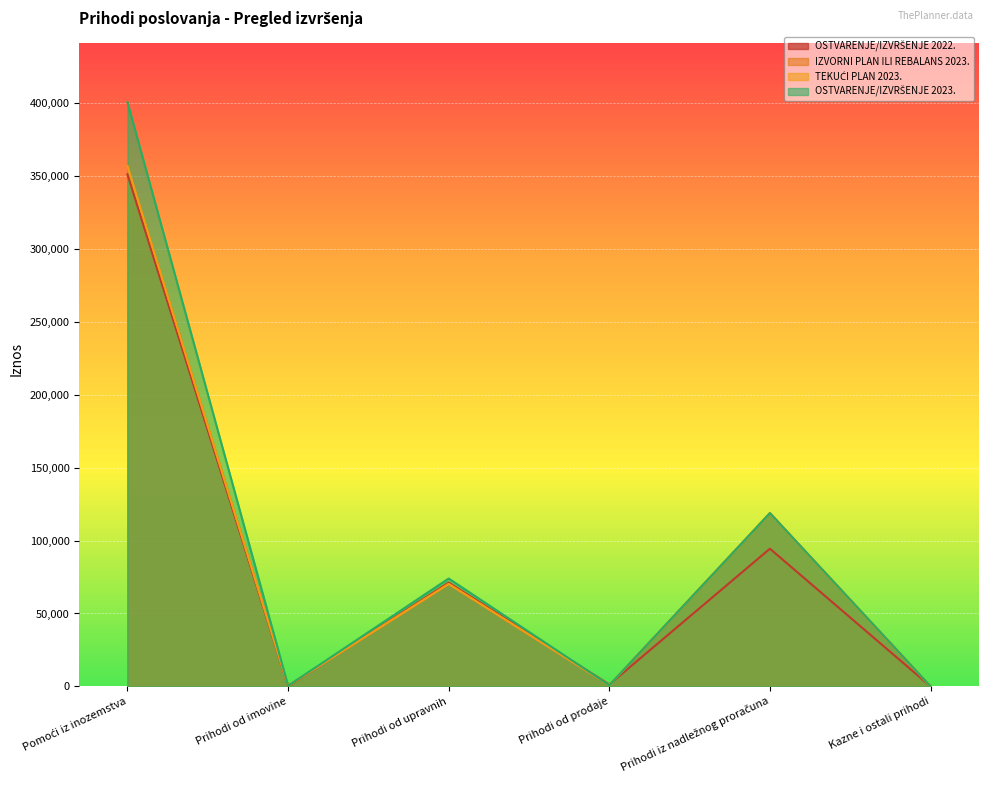

Reading right to left, transcribe all the data shown in this chart.

OSTVARENJE/IZVRŠENJE 2022.: Kazne i ostali prihodi=0	Prihodi iz nadležnog proračuna=94462	Prihodi od prodaje=1275	Prihodi od upravnih=71223	Prihodi od imovine=119	Pomoći iz inozemstva=351332
IZVORNI PLAN ILI REBALANS 2023.: Kazne i ostali prihodi=0	Prihodi iz nadležnog proračuna=118895	Prihodi od prodaje=765	Prihodi od upravnih=70261	Prihodi od imovine=480	Pomoći iz inozemstva=357007
TEKUĆI PLAN 2023.: Kazne i ostali prihodi=0	Prihodi iz nadležnog proračuna=118895	Prihodi od prodaje=765	Prihodi od upravnih=70261	Prihodi od imovine=480	Pomoći iz inozemstva=357007
OSTVARENJE/IZVRŠENJE 2023.: Kazne i ostali prihodi=34	Prihodi iz nadležnog proračuna=118895	Prihodi od prodaje=765	Prihodi od upravnih=74001	Prihodi od imovine=398	Pomoći iz inozemstva=400841